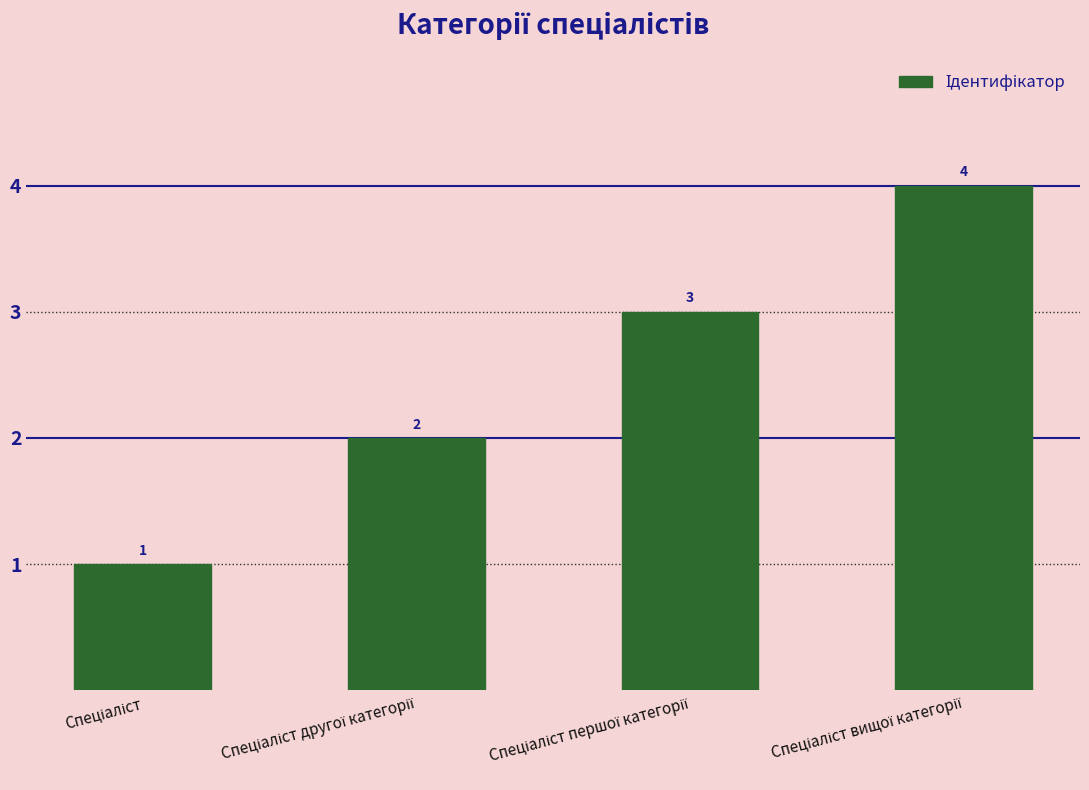

What is the maximum value shown in the chart?

4